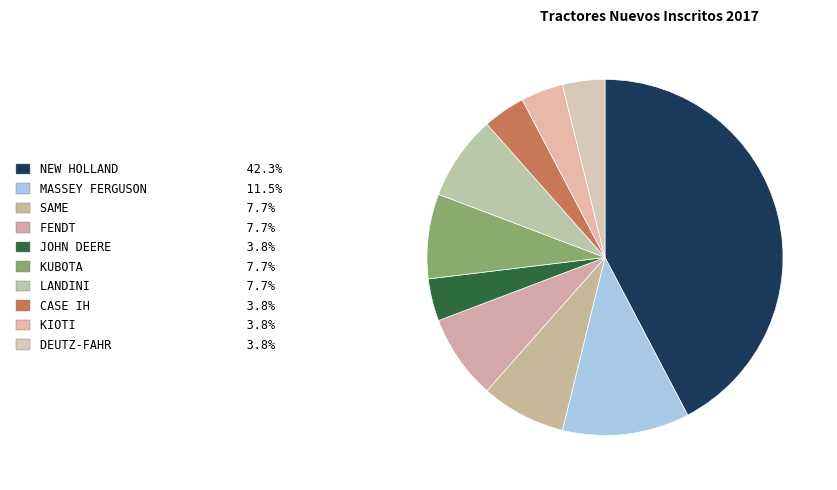

Which category has the biggest portion of the pie?

NEW HOLLAND